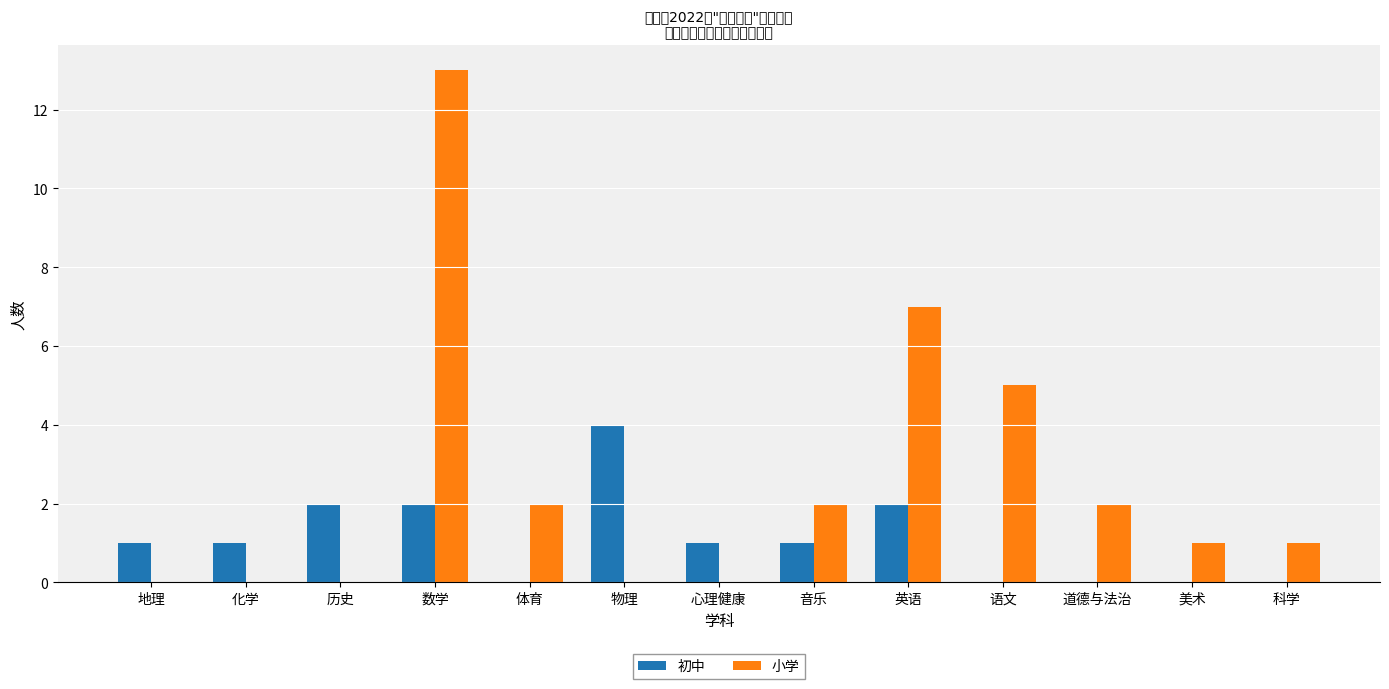

Which series changed the most between 历史 and 语文?

小学